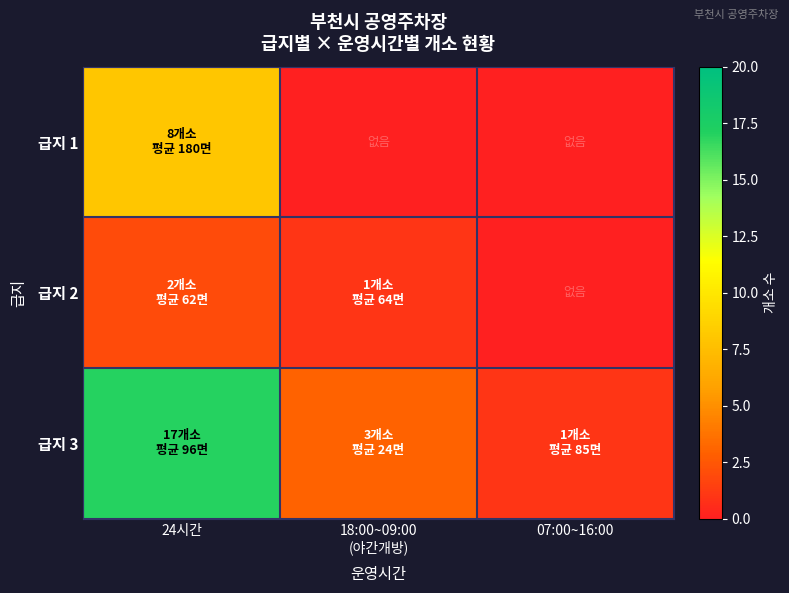

Reading left to right, extract all data points from this chart.

급지 1: 24시간=8	18:00~09:00
(야간개방)=0	07:00~16:00=0
급지 2: 24시간=2	18:00~09:00
(야간개방)=1	07:00~16:00=0
급지 3: 24시간=17	18:00~09:00
(야간개방)=3	07:00~16:00=1